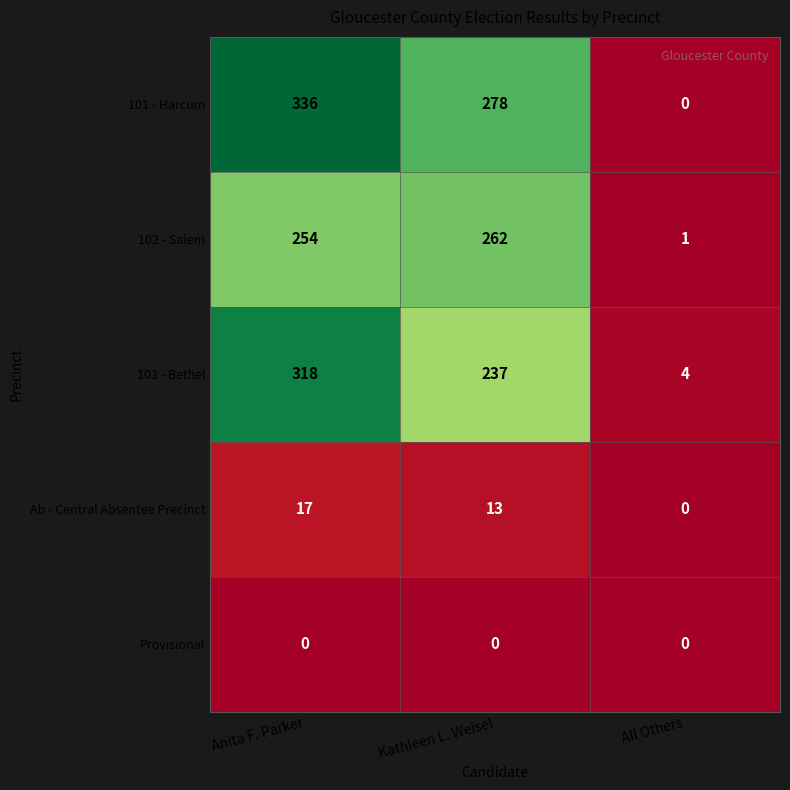

Reading right to left, transcribe all the data shown in this chart.

101 - Harcum: 0	278	336
102 - Salem: 1	262	254
103 - Bethel: 4	237	318
Ab - Central Absentee Precinct: 0	13	17
Provisional: 0	0	0